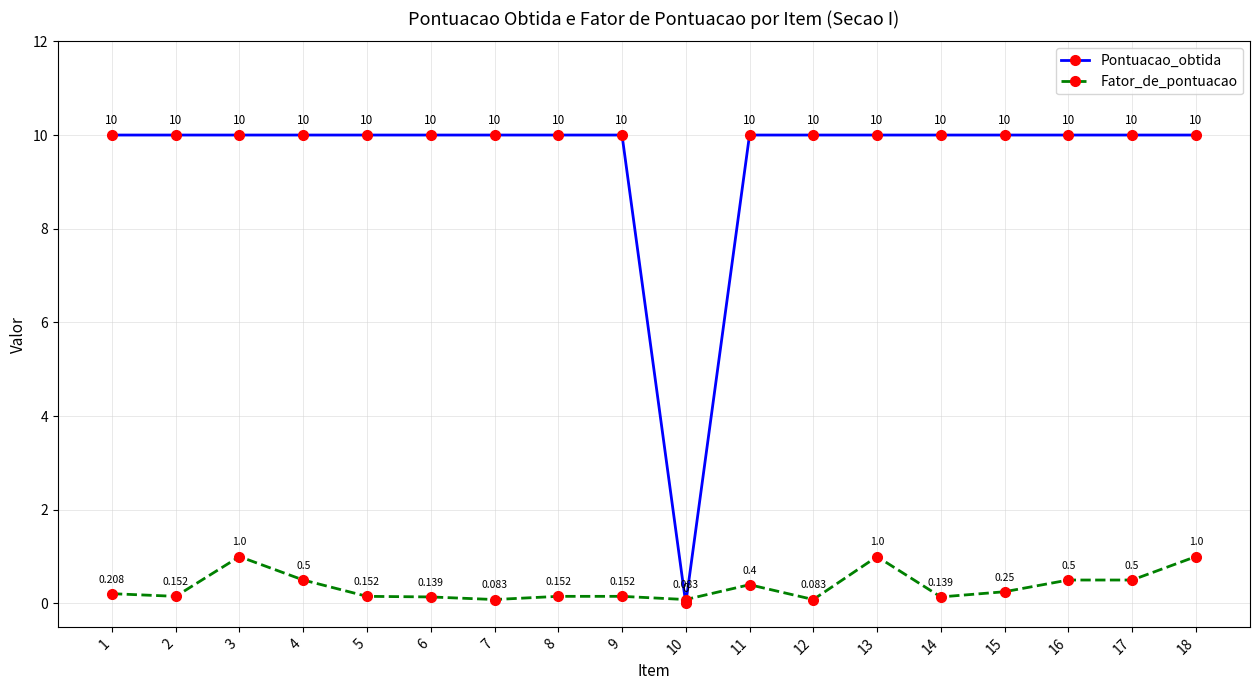

Count the Pontuacao_obtida values in the range 10 to 11.

17